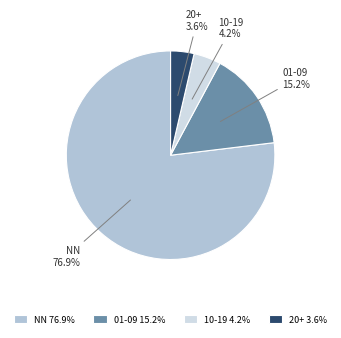

How many segments does this pie chart have?

4